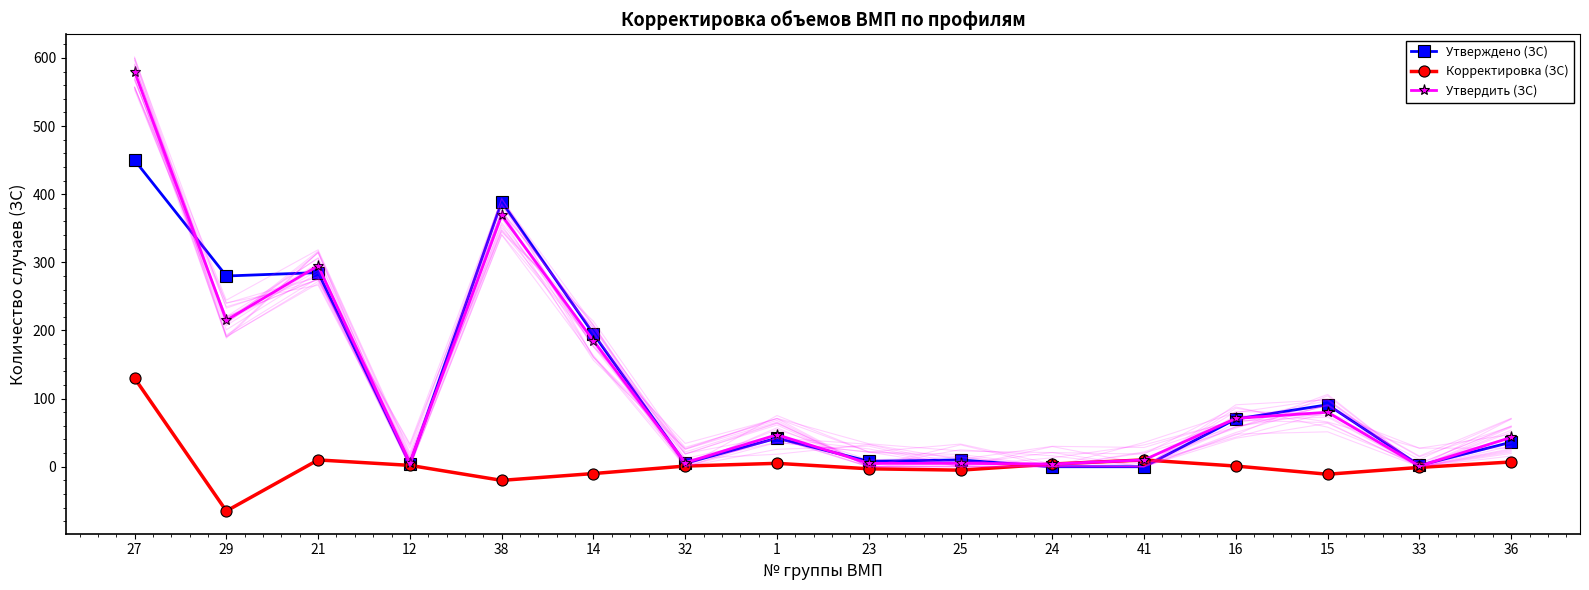

Between 29 and 21, which series saw the biggest shift?

Утвердить (ЗС)